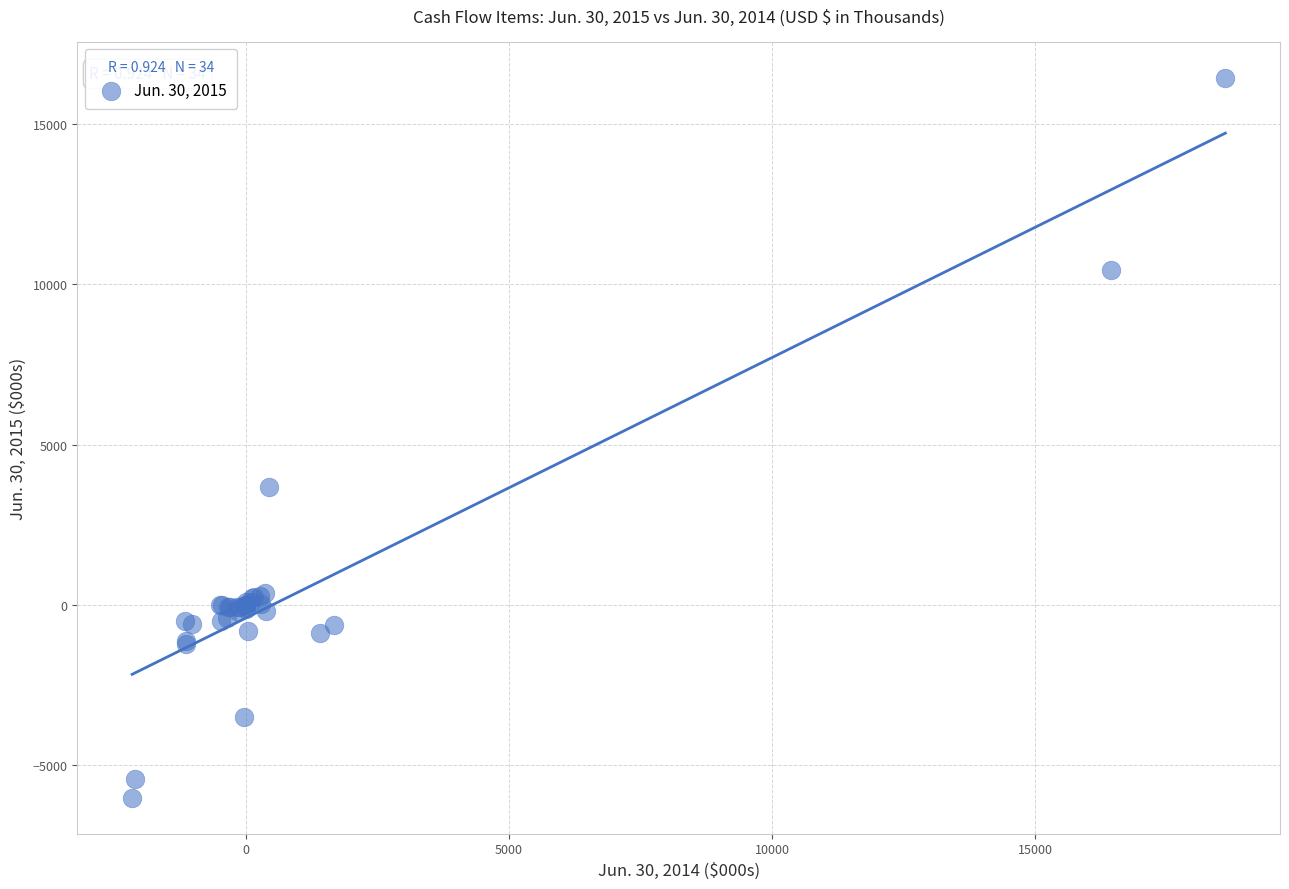

What Y value in the scatter plot is closest to 5223?

3691